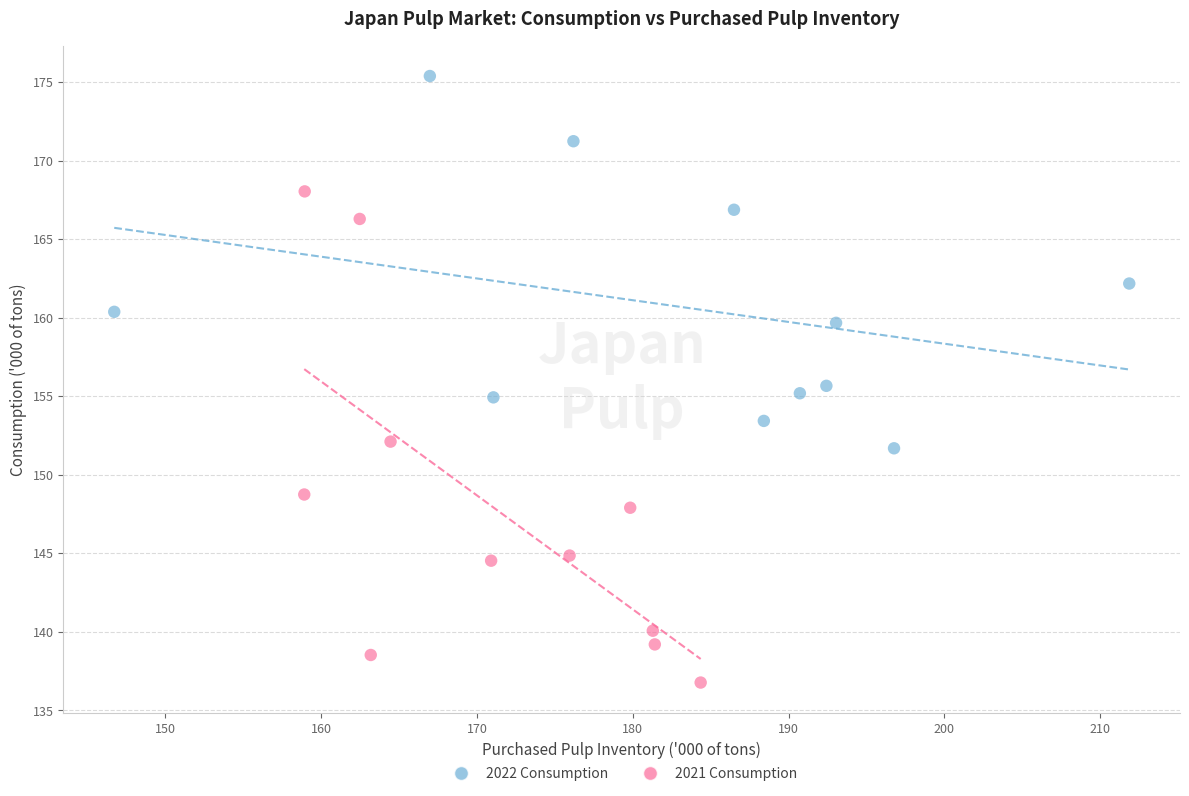

Which series reaches the minimum Y coordinate?

2021 Consumption